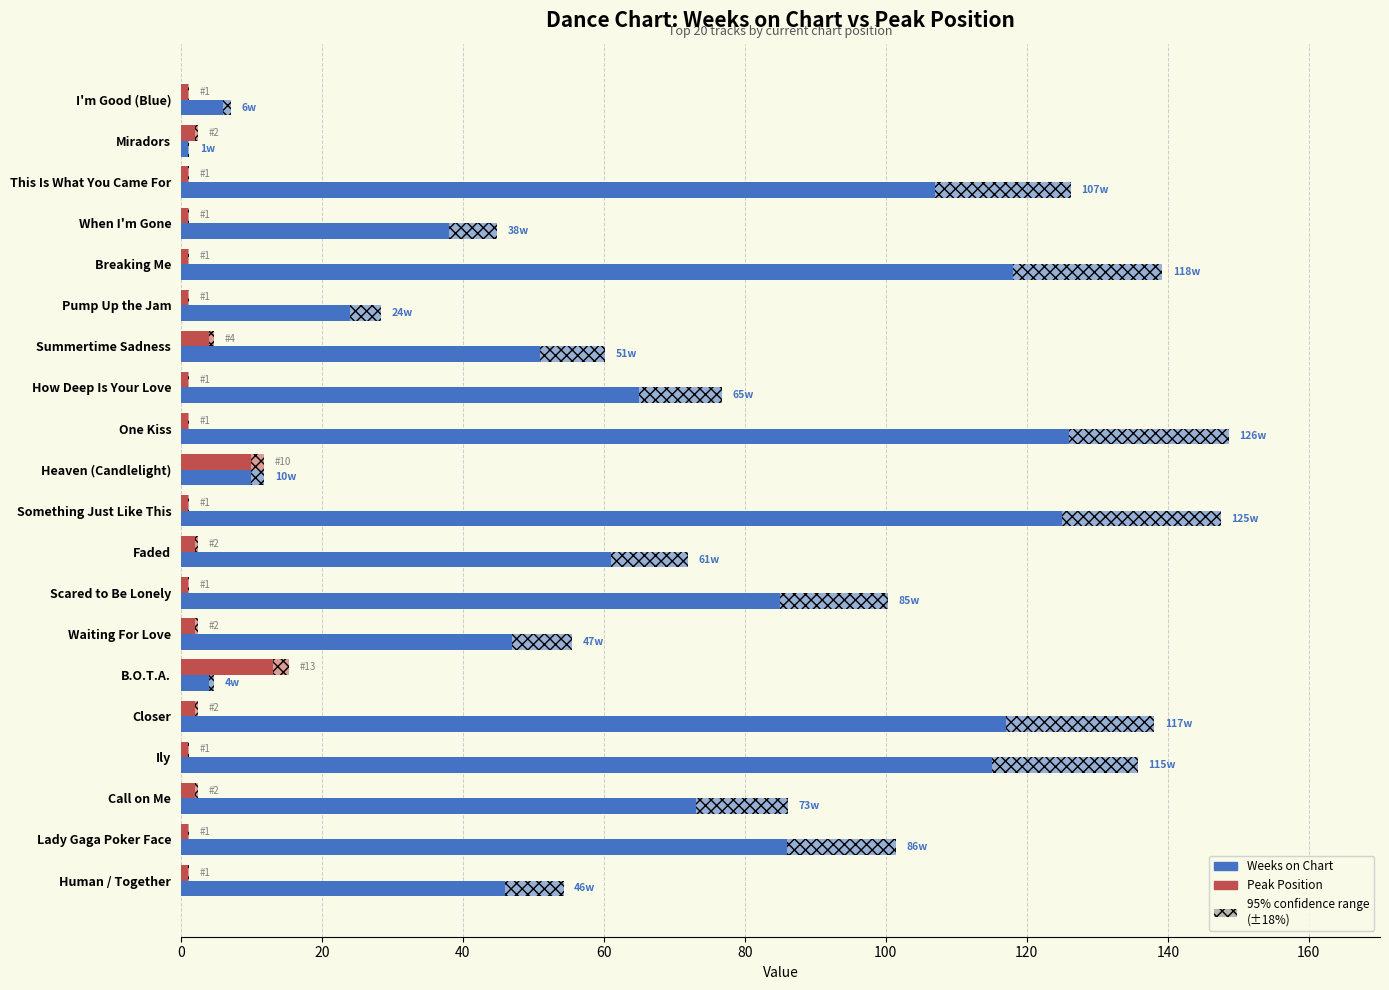

Rank the series by their maximum value, from lowest to highest.

Peak Position, Weeks on Chart